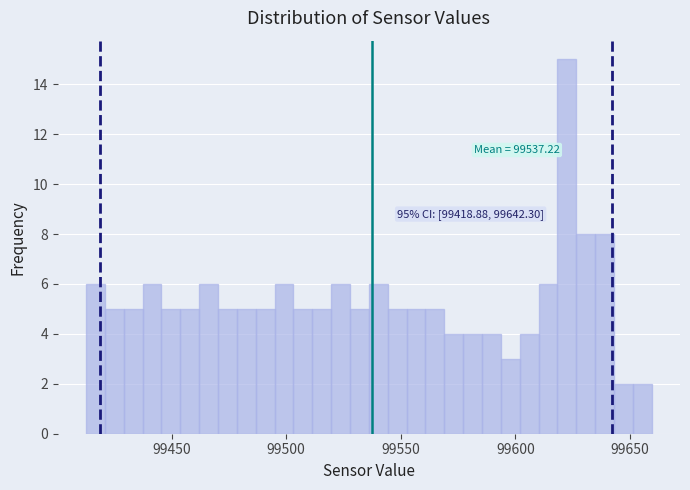

Around what value on the x-axis is the tallest bar? Give the approximate position of its centre, as read against the axis.

99620